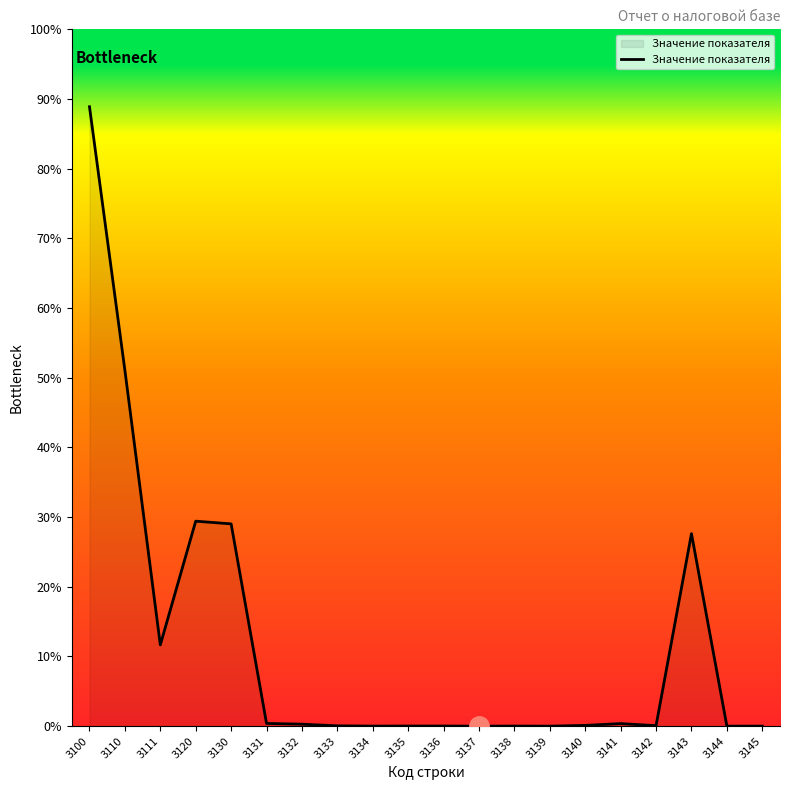

List the labels in order of value, largest first.

3100, 3110, 3120, 3130, 3143, 3111, 3131, 3141, 3132, 3140, 3142, 3133, 3136, 3135, 3138, 3134, 3145, 3144, 3137, 3139